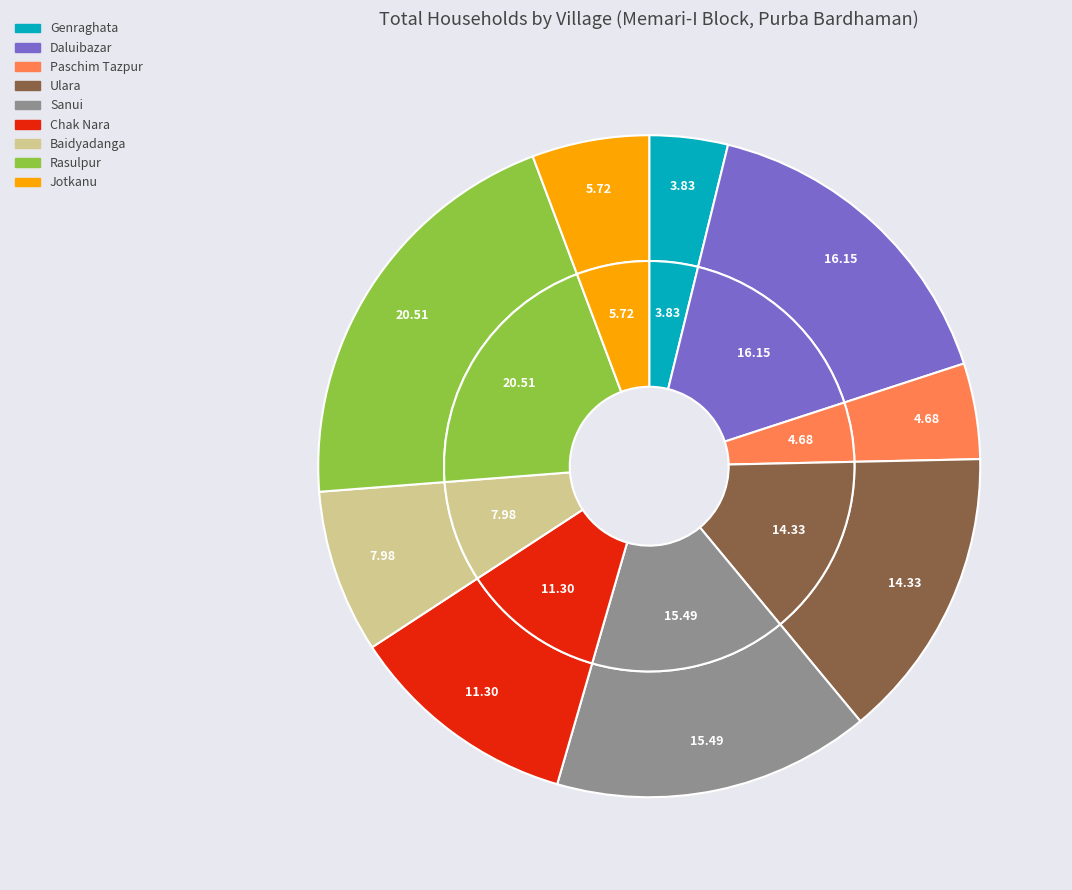

Approximately how many times larger is the value at Rasulpur compared to Jotkanu?

3.6